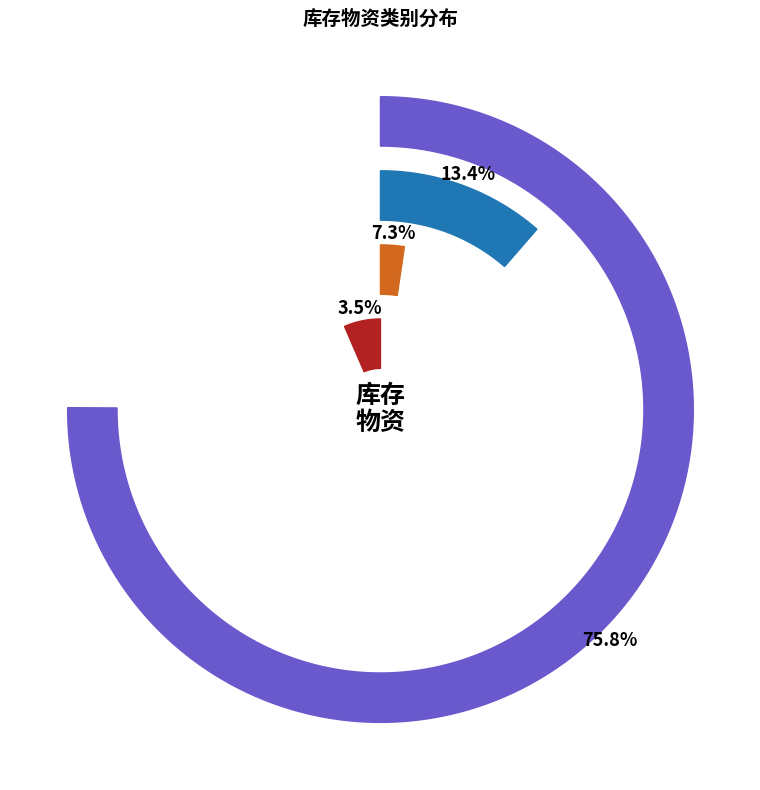

Does 材料 account for over 50% of the chart?

No